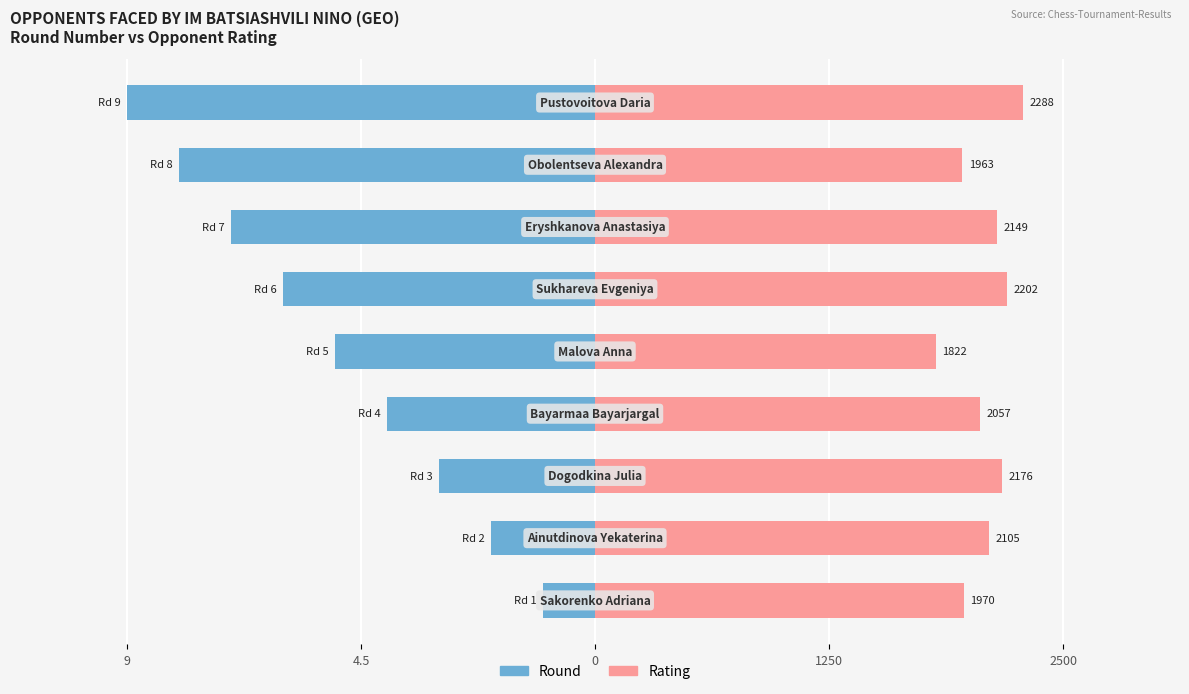

What are all the series names shown in the legend?

Round, Rating